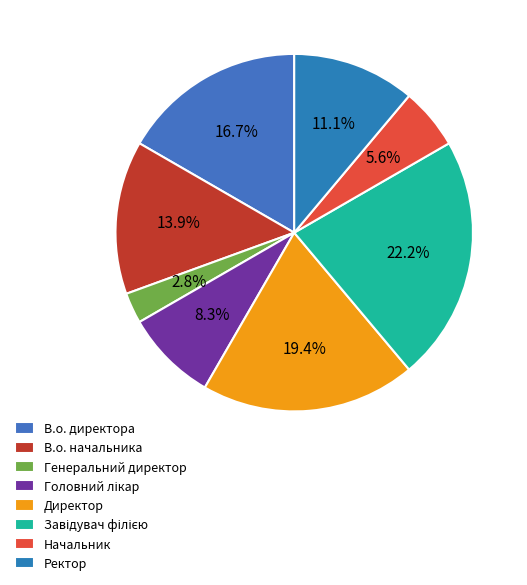

To the nearest percent, what percentage of the pie is Начальник?

6%